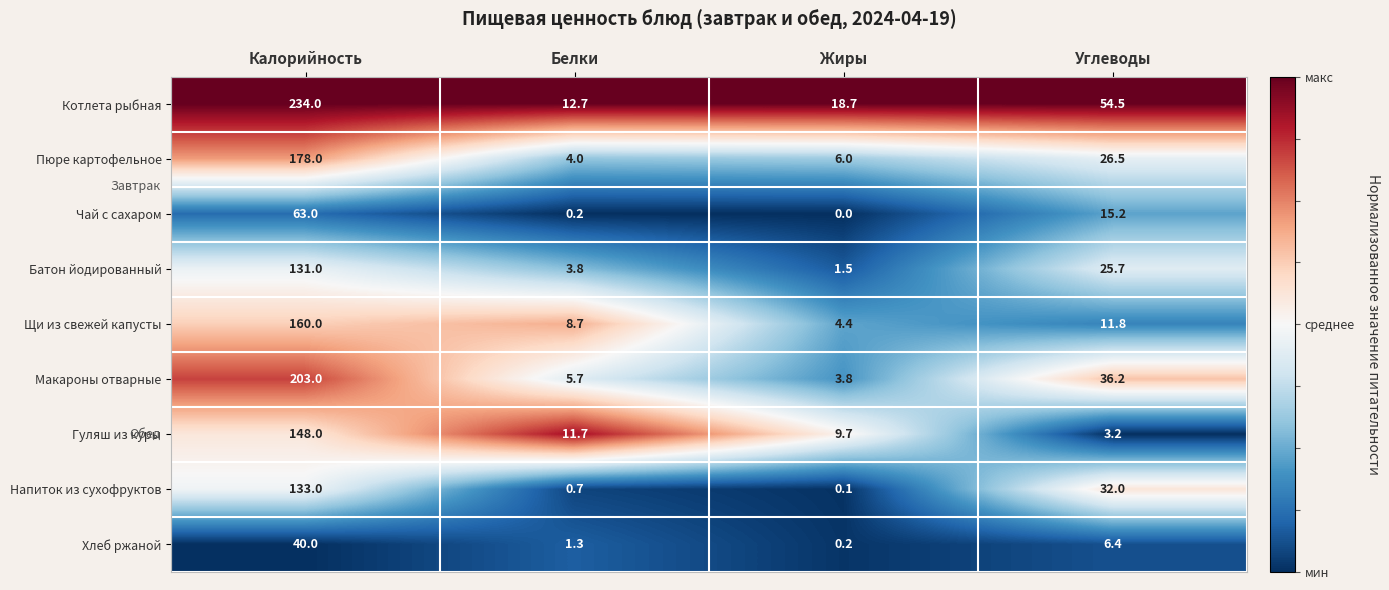

Which series changed the most between Жиры and Углеводы?

Котлета рыбная